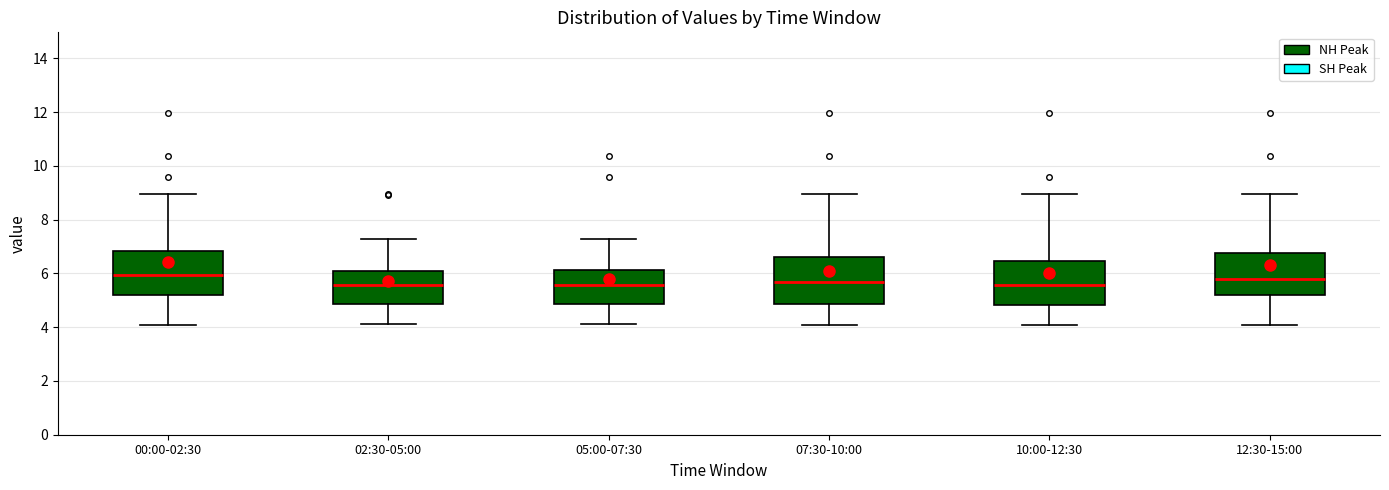

Where does the upper whisker of the box for 07:30-10:00 end on the y-axis? The values are not printed on the chart, so give them approximately, as read against the axis.

9.0